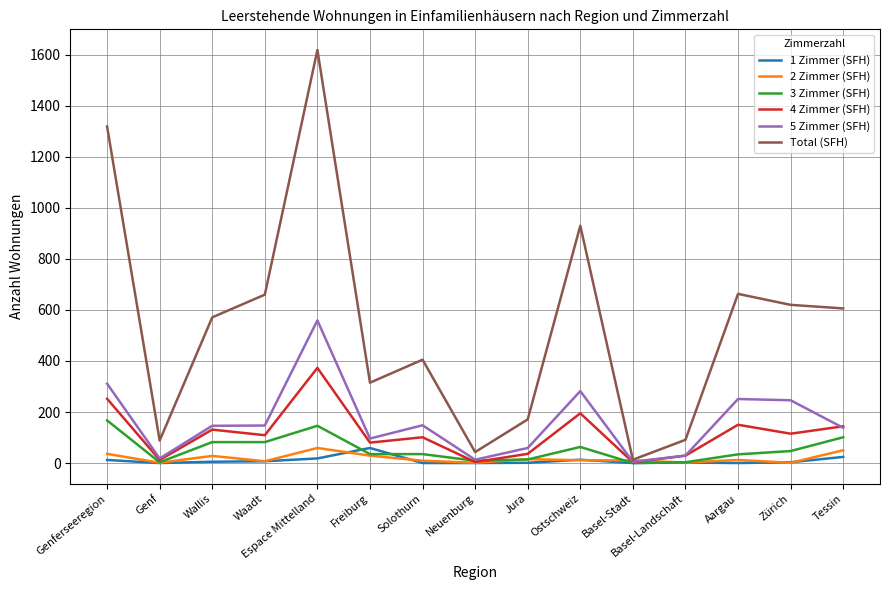

At which category does the chart reach its peak across all series?

Espace Mittelland